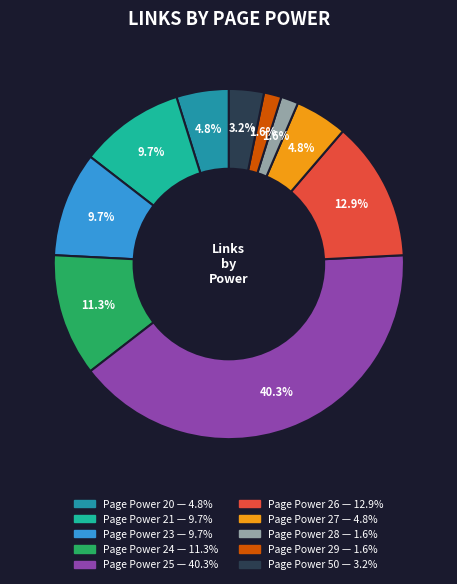

Is there a majority slice in this chart?

No